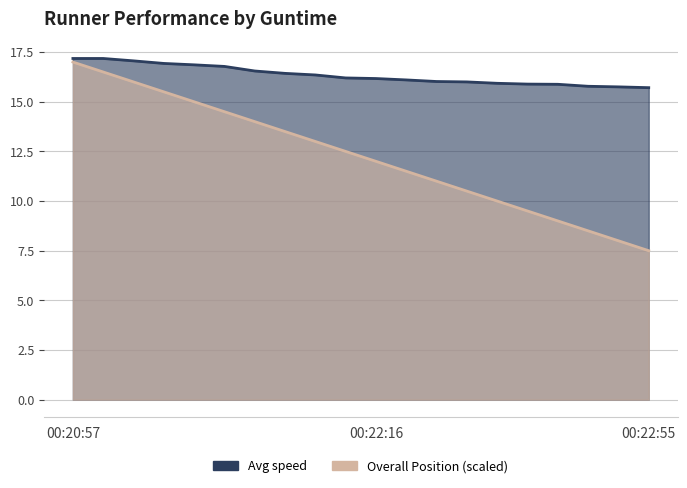

What value does the Overall Position series have at 00:22:22?

11.5